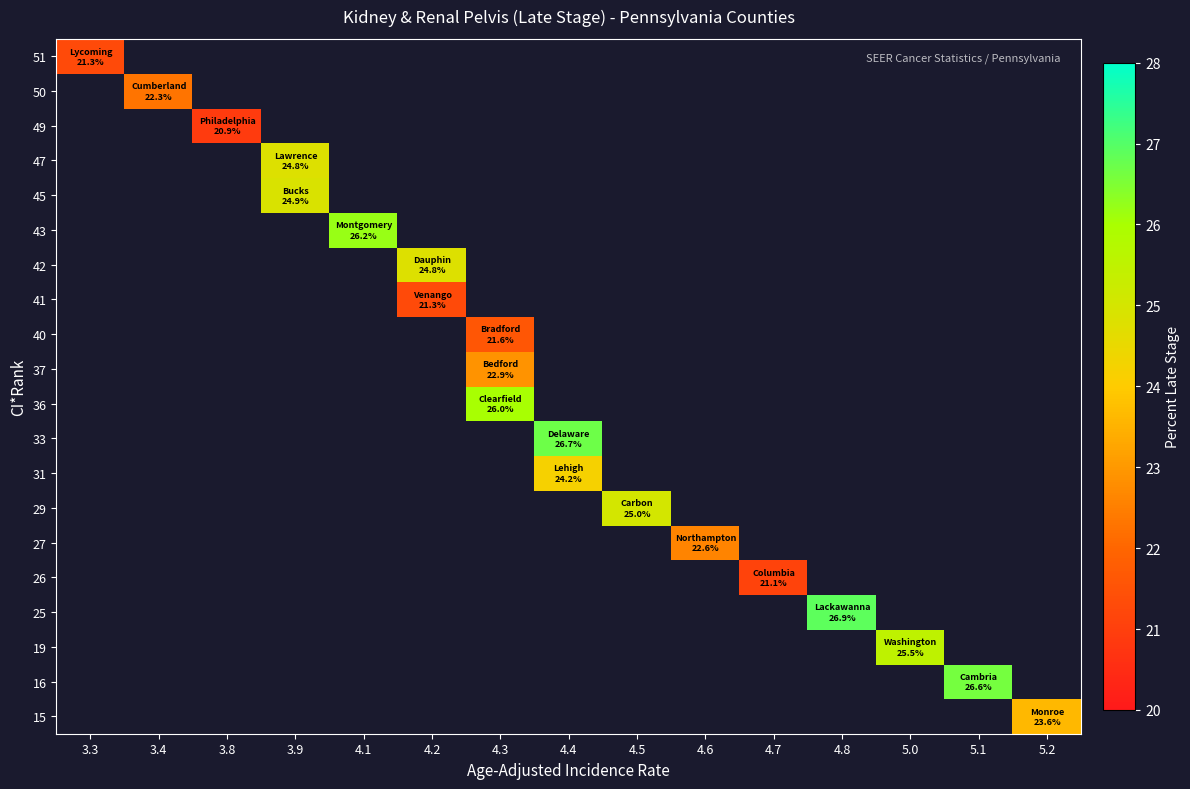

What is the greatest value displayed?

26.9